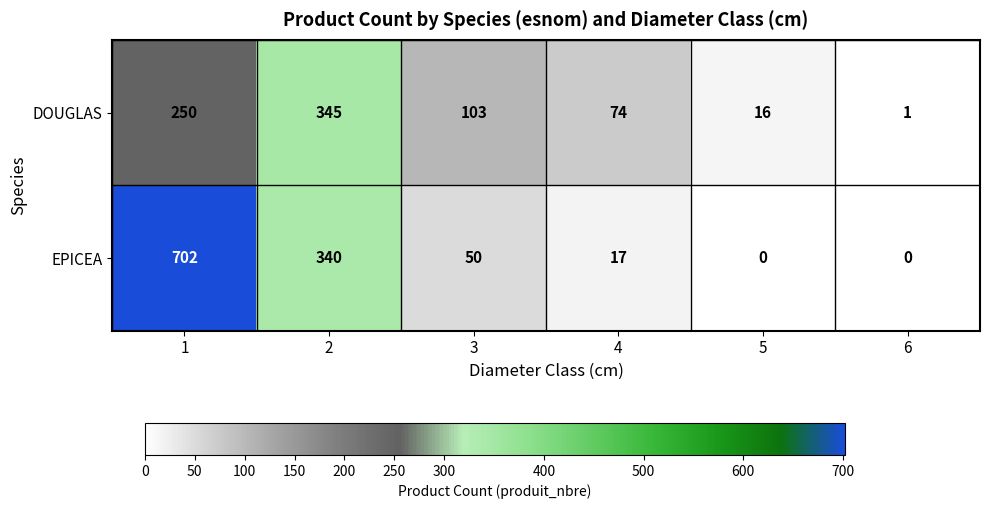

Read the DOUGLAS value at 2.

345